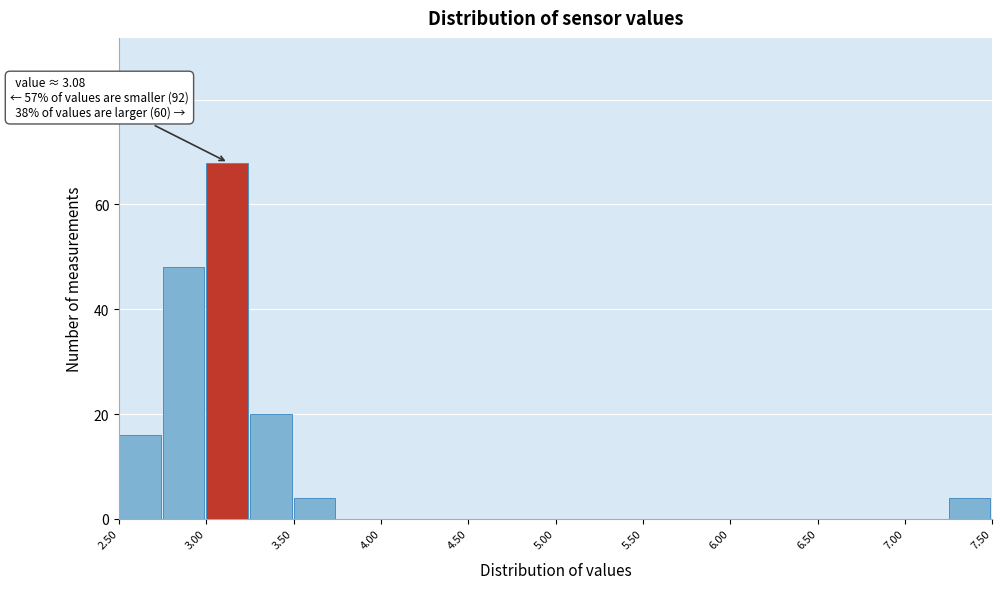

Over which range of the x-axis is the bar tallest?

3.00 to 3.25